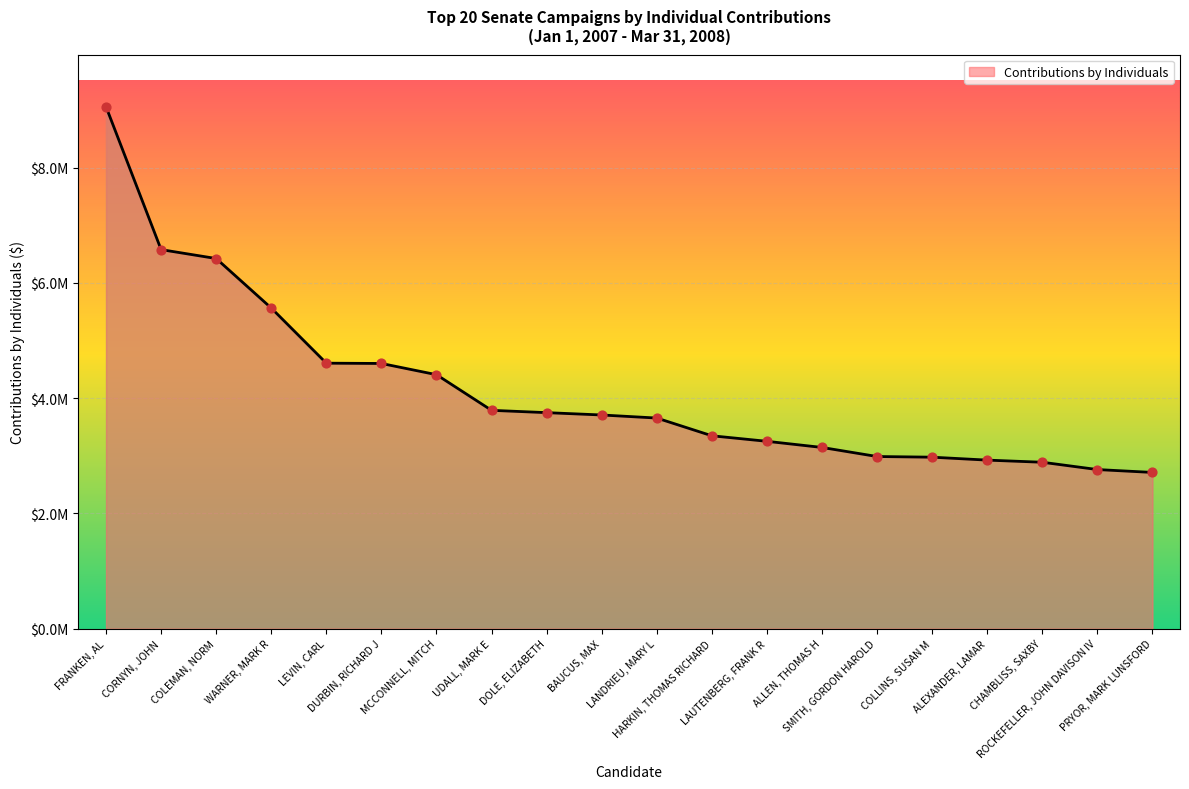

What is the change in value from WARNER, MARK R to DOLE, ELIZABETH?

-1815220